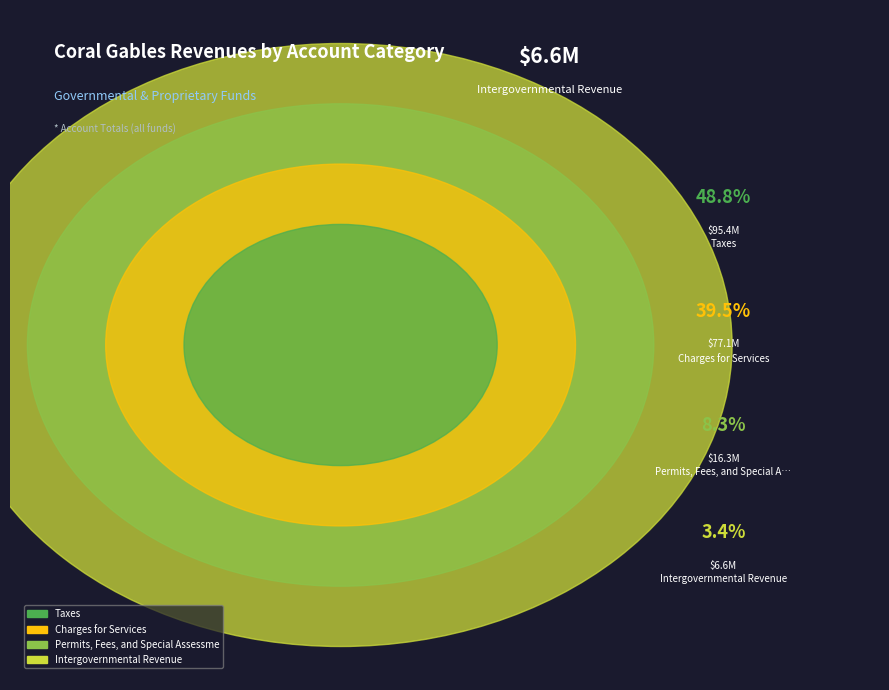

Rank the categories by value from highest to lowest.

Taxes, Charges for Services, Permits, Fees, and Special Assessments, Intergovernmental Revenue